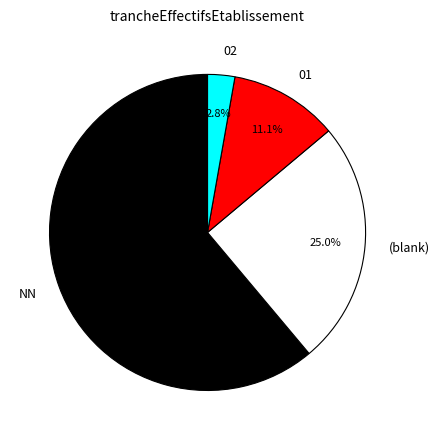

Is there a majority slice in this chart?

Yes